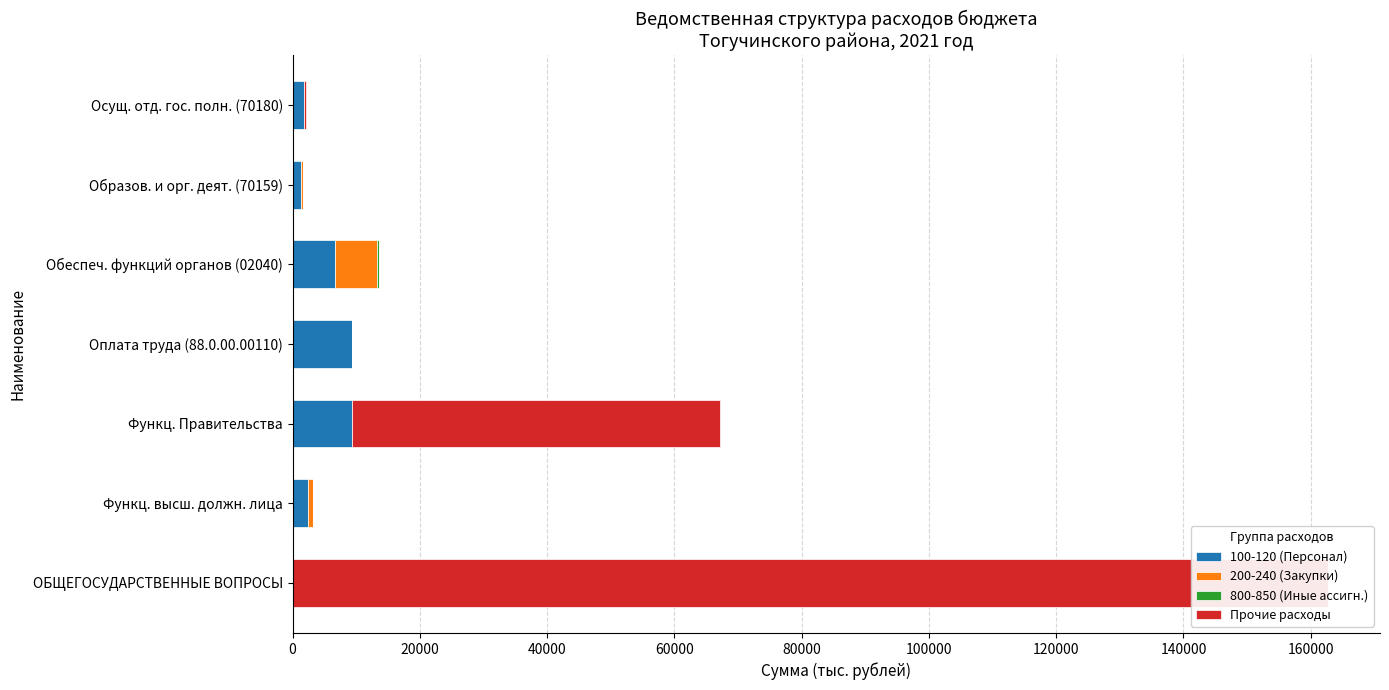

How many distinct data groups are displayed?

4